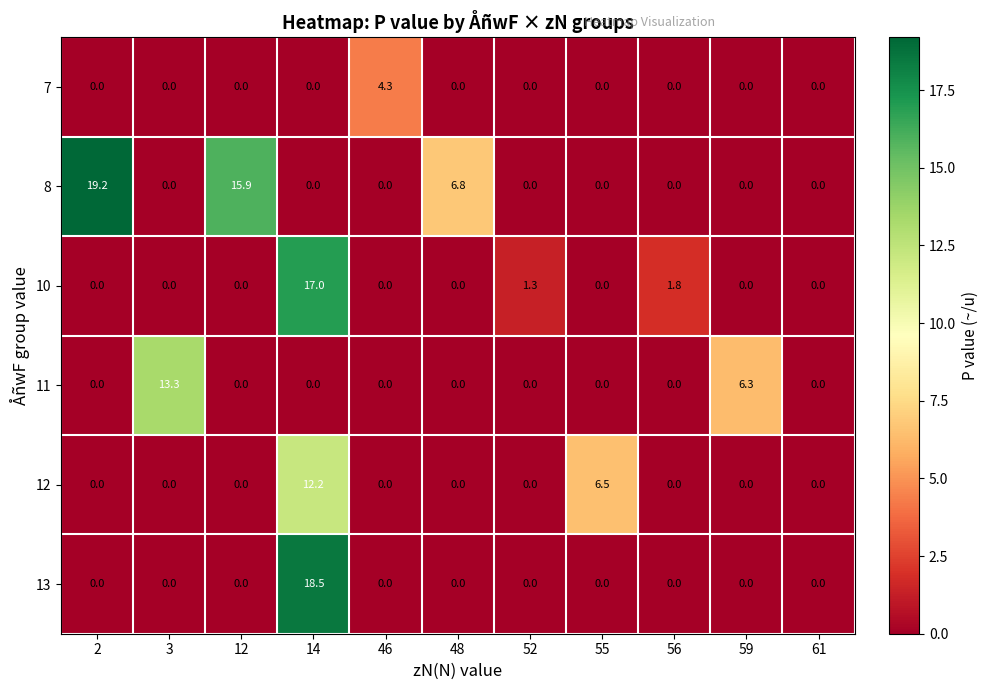

At which label does 12 reach its peak?

14